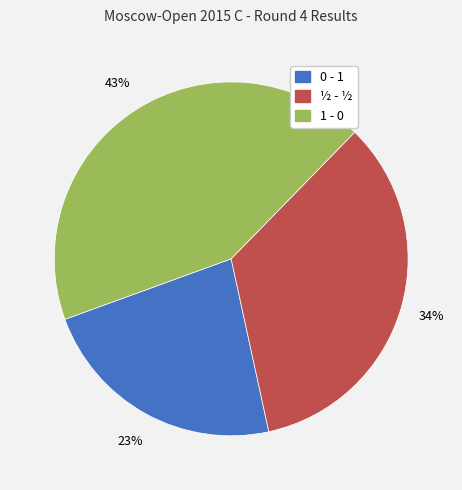

To the nearest percent, what is the difference between the largest and smallest slice percentages?

20%